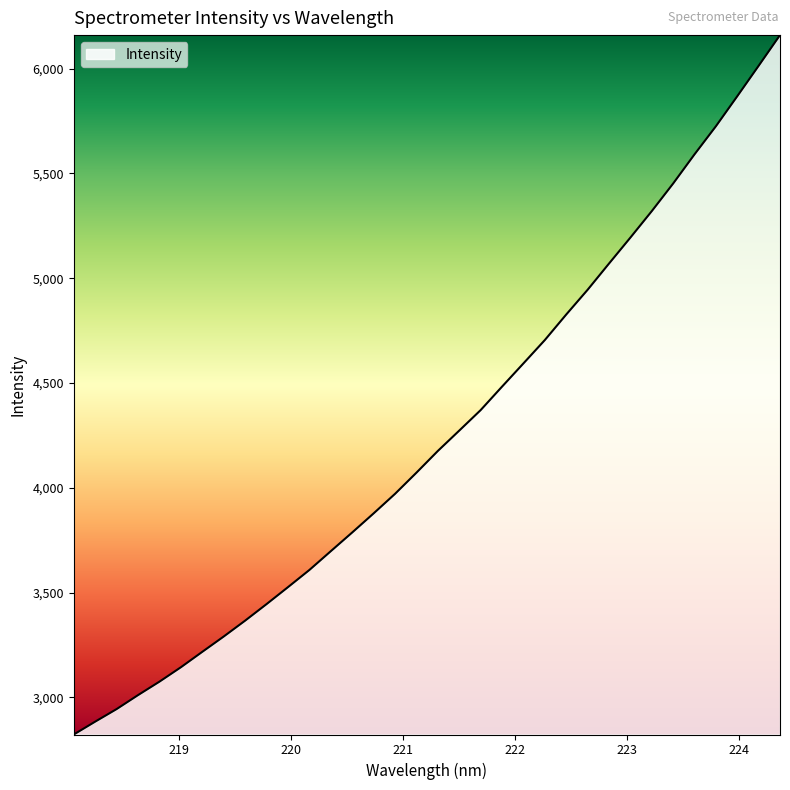

What is the maximum value shown in the chart?

6160.3